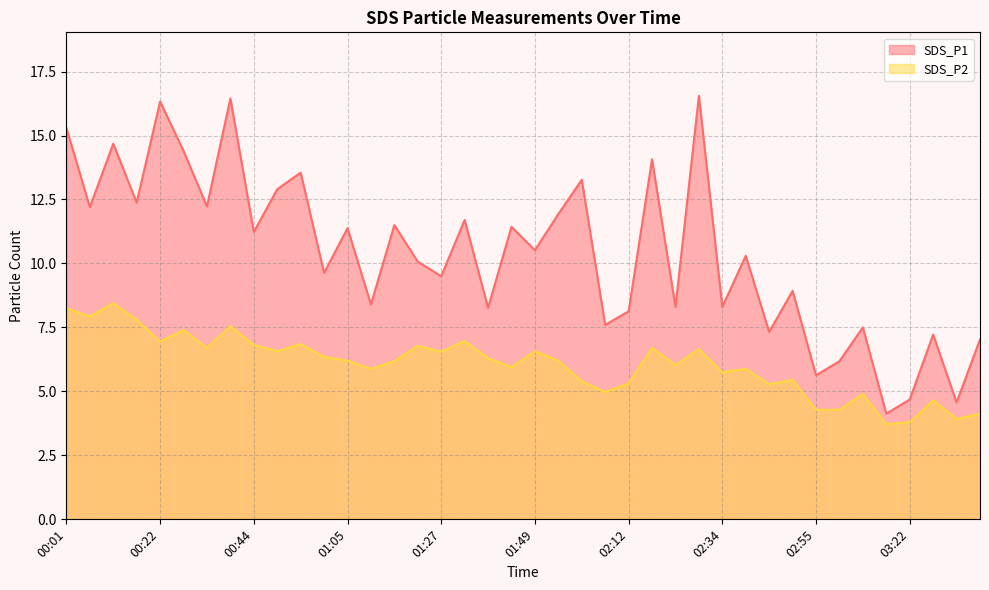

What is the sum of the SDS_P2 values at 03:27 and 02:44?

9.9